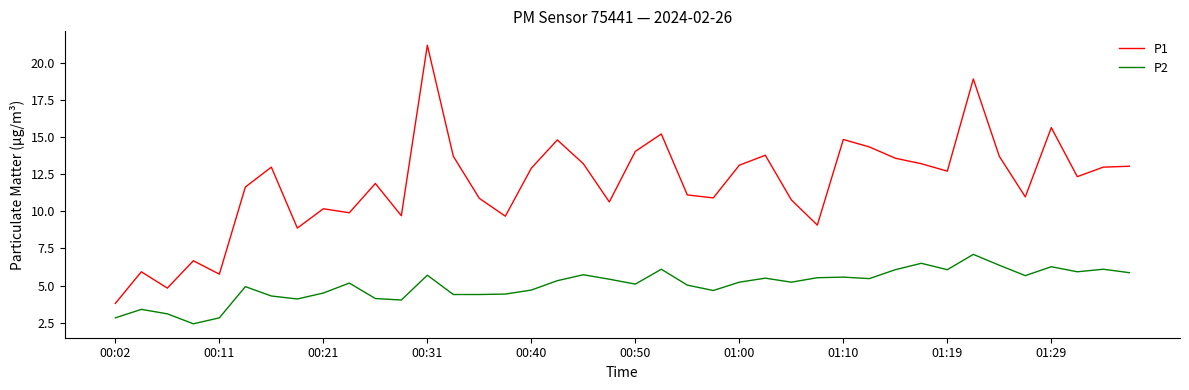

Which series has the largest range (max minus min)?

P1